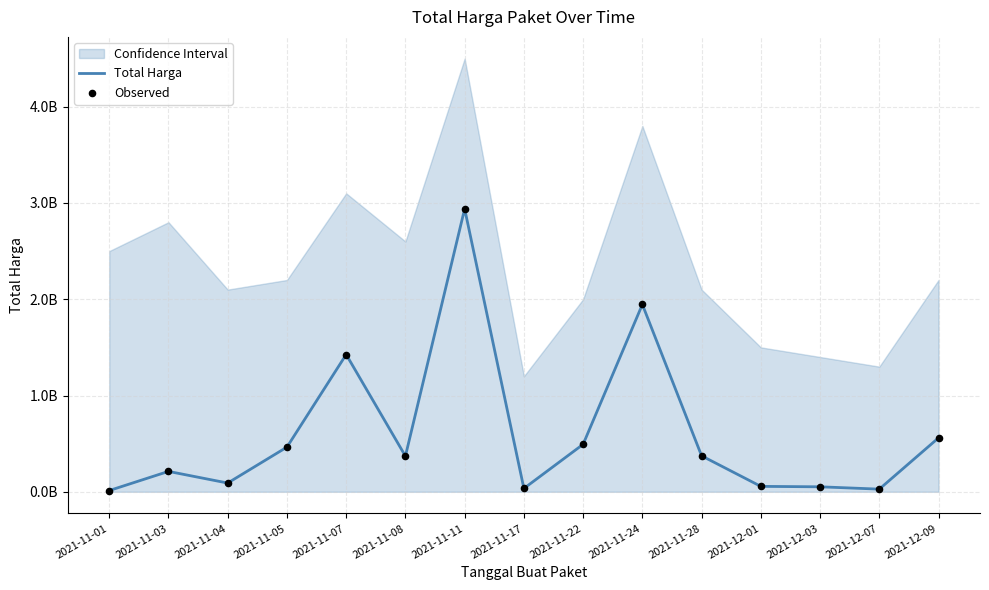

At which category is the sum across all series the highest?

2021-11-11